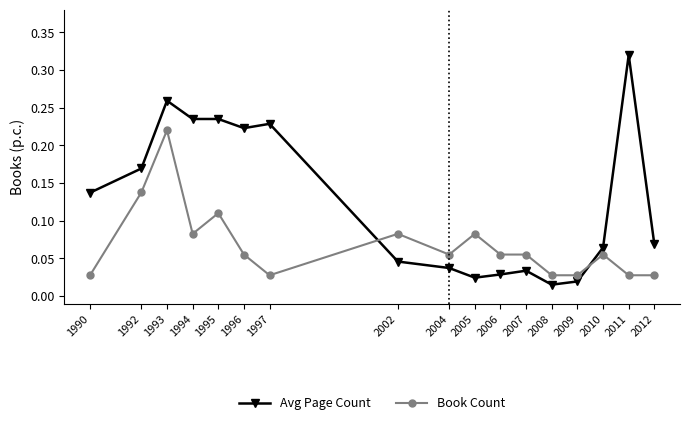

Which series changed the most between 2002 and 2008?

Book Count